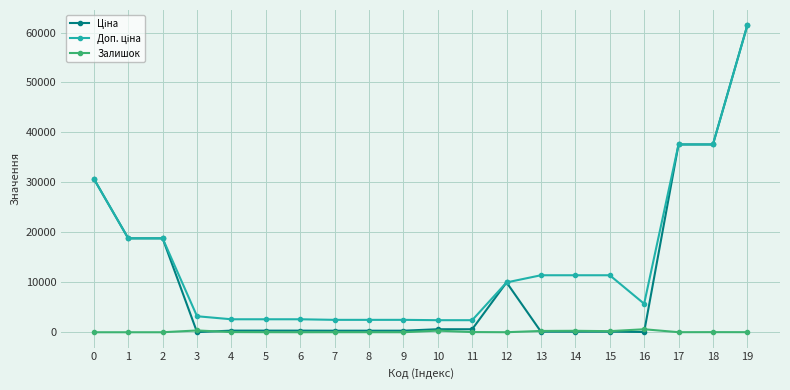

True or false: Залишок has more than 2 points higher than both neighbors.

True